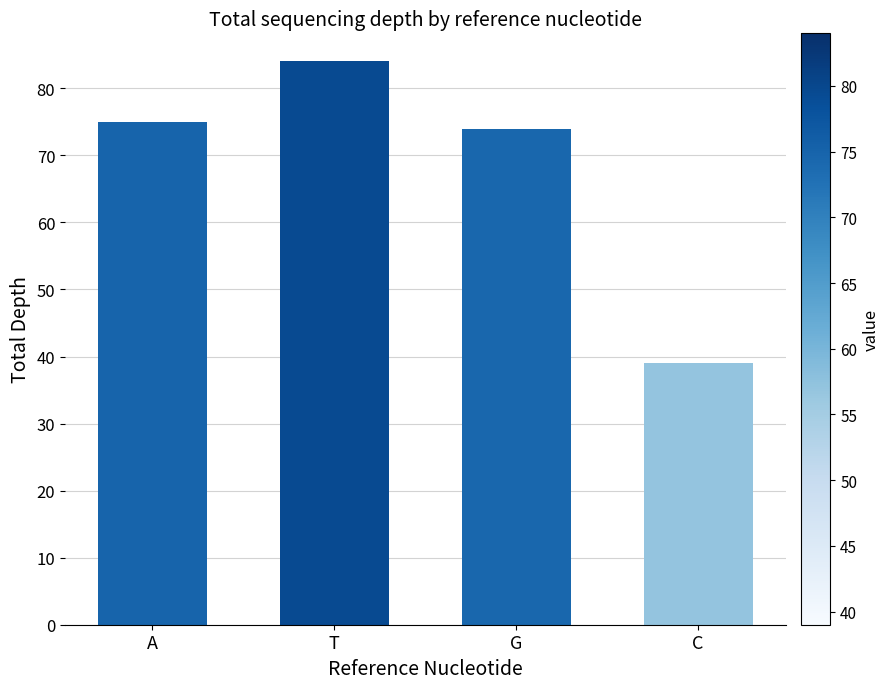

What is the label of the 3rd bar from the right?

T